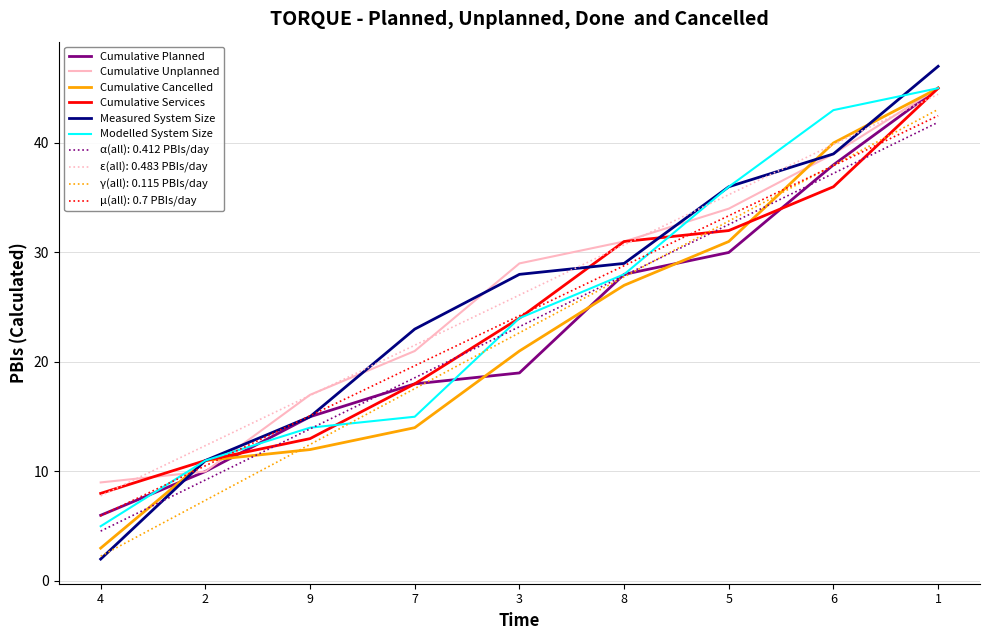

True or false: α(all): 0.412 PBIs/day and ε(all): 0.483 PBIs/day cross at least once.

False